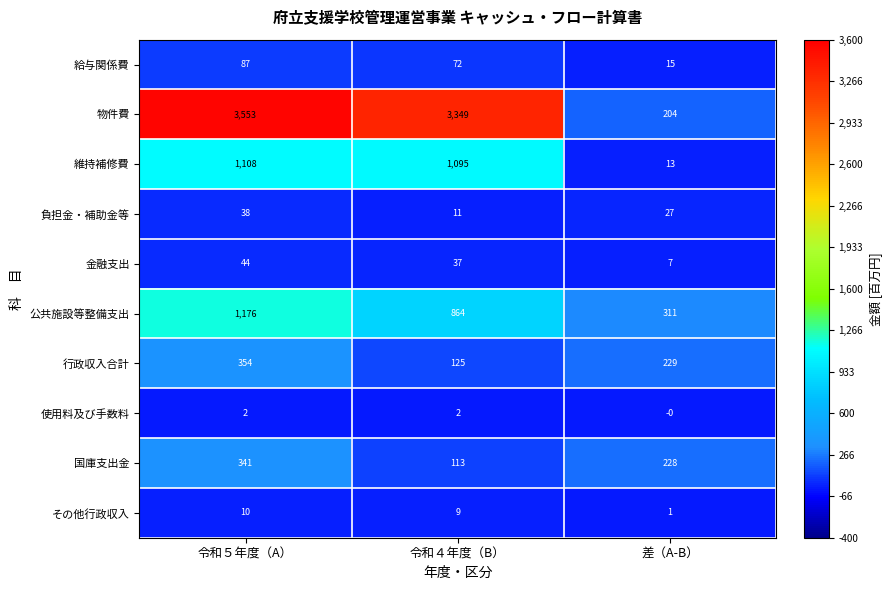

Reading right to left, extract all data points from this chart.

給与関係費: 差（A-B）=15	令和４年度（B）=72	令和５年度（A）=87
物件費: 差（A-B）=204	令和４年度（B）=3349	令和５年度（A）=3553
維持補修費: 差（A-B）=13	令和４年度（B）=1095	令和５年度（A）=1108
負担金・補助金等: 差（A-B）=27	令和４年度（B）=11	令和５年度（A）=38
金融支出: 差（A-B）=7	令和４年度（B）=37	令和５年度（A）=44
公共施設等整備支出: 差（A-B）=311	令和４年度（B）=864	令和５年度（A）=1176
行政収入合計: 差（A-B）=229	令和４年度（B）=125	令和５年度（A）=354
使用料及び手数料: 差（A-B）=0	令和４年度（B）=2	令和５年度（A）=2
国庫支出金: 差（A-B）=228	令和４年度（B）=113	令和５年度（A）=341
その他行政収入: 差（A-B）=1	令和４年度（B）=9	令和５年度（A）=10